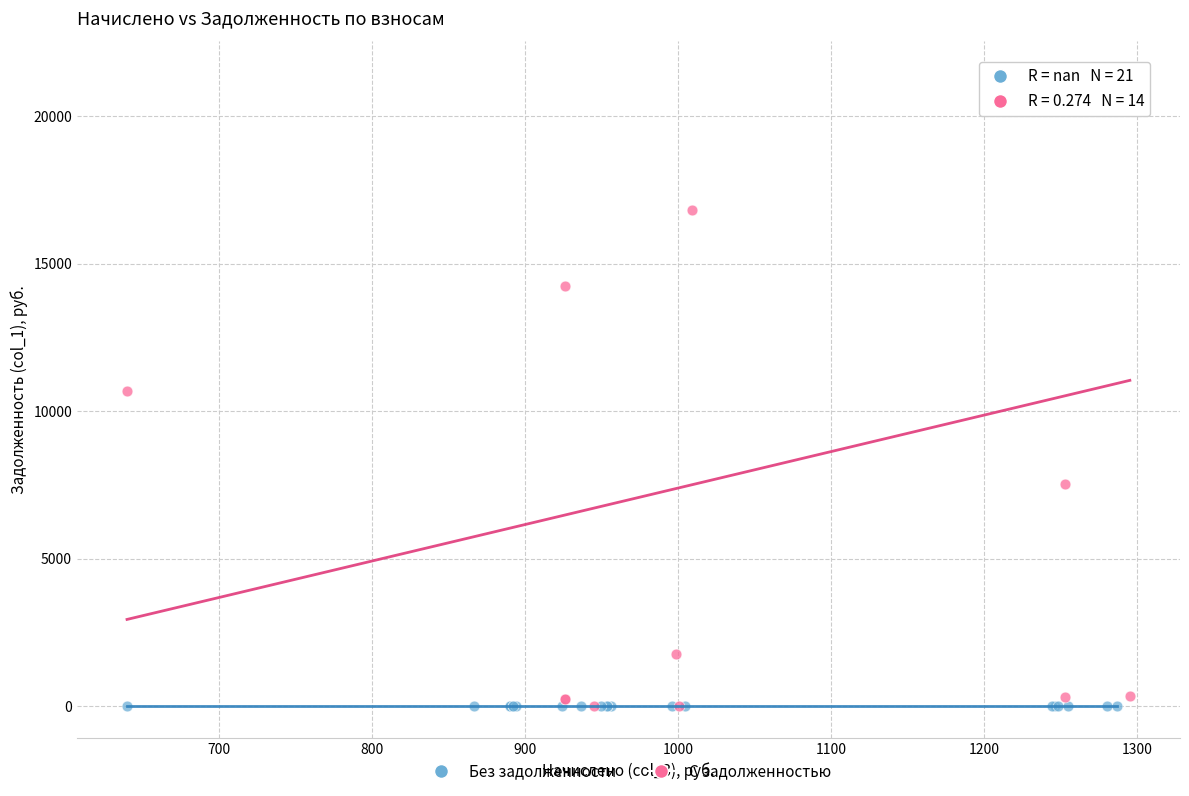

Which series contains the highest Y value?

С задолженностью